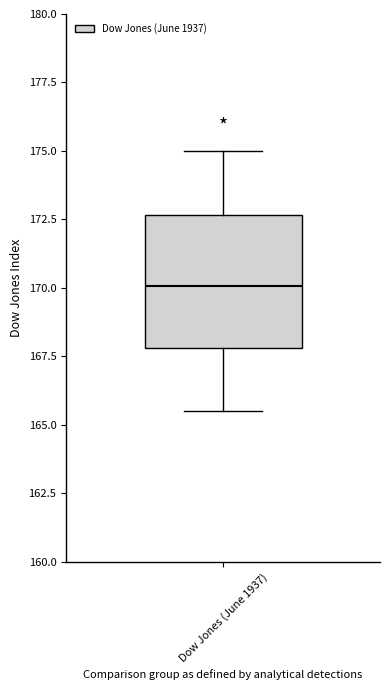

Transcribe this box plot: give where the median line is, the range the box spans, and where the two whiskers end, as read against the y-axis. The values are not printed on the chart, so give them approximately, as read against the axis.

median 170.0, box 168.0 to 172.5, whiskers 165.5 to 175.0